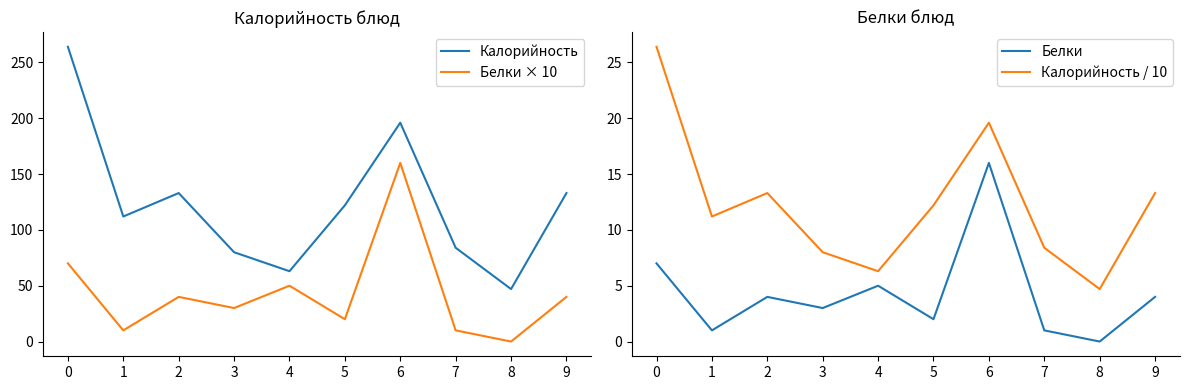

How many values in the Калорийность / 10 series exceed 12?

5